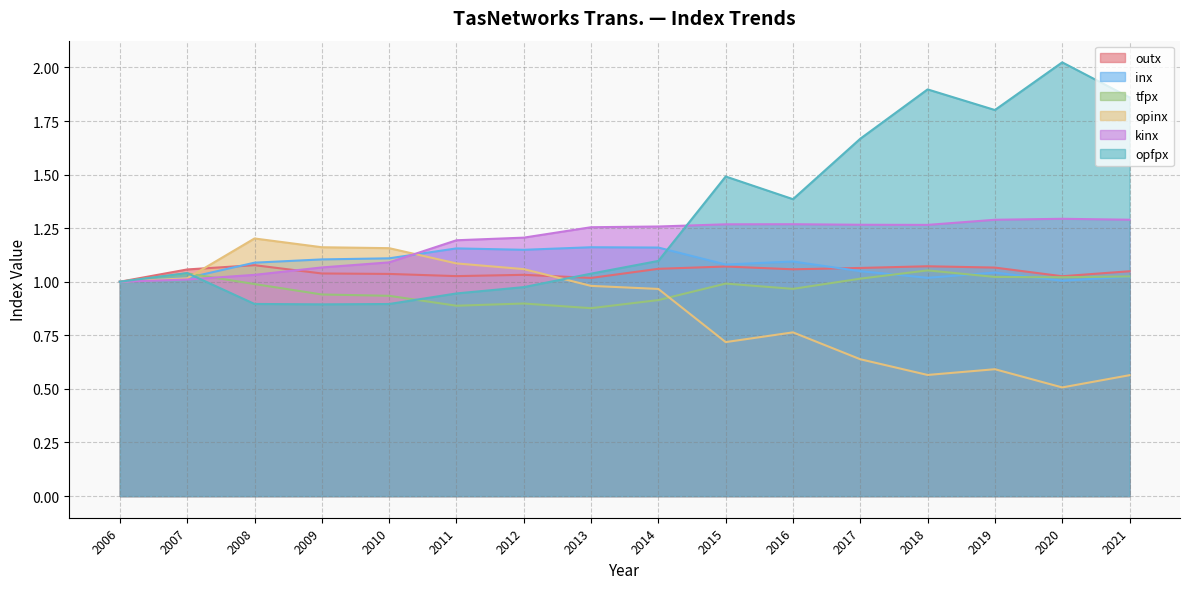

What is the difference between the second highest and second lowest values in the tfpx series?

0.2